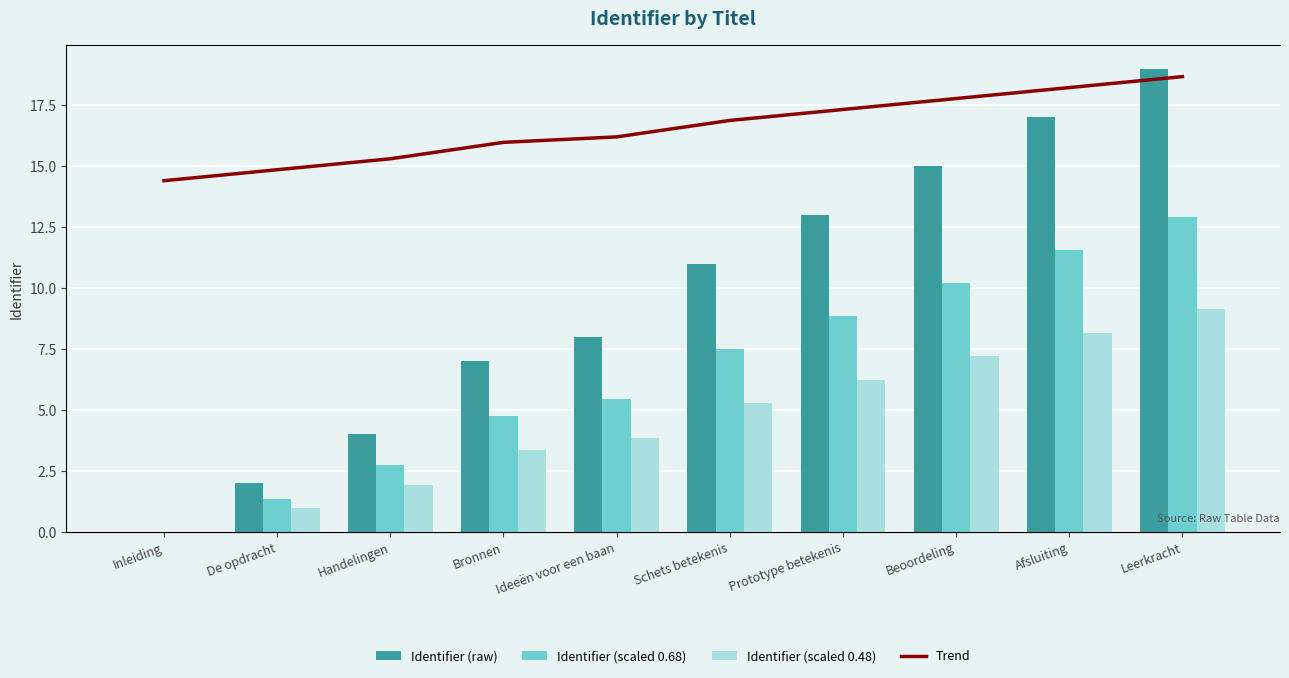

Reading left to right, extract all data points from this chart.

Identifier (raw): Inleiding=0.0	De opdracht=2.0	Handelingen=4.0	Bronnen=7.0	Ideeën voor een baan=8.0	Schets betekenis=11.0	Prototype betekenis=13.0	Beoordeling=15.0	Afsluiting=17.0	Leerkracht=19.0
Identifier (scaled 0.68): Inleiding=0.0	De opdracht=1.4	Handelingen=2.7	Bronnen=4.8	Ideeën voor een baan=5.4	Schets betekenis=7.5	Prototype betekenis=8.8	Beoordeling=10.2	Afsluiting=11.6	Leerkracht=12.9
Identifier (scaled 0.48): Inleiding=0.0	De opdracht=1.0	Handelingen=1.9	Bronnen=3.4	Ideeën voor een baan=3.8	Schets betekenis=5.3	Prototype betekenis=6.2	Beoordeling=7.2	Afsluiting=8.2	Leerkracht=9.1
Trend: Inleiding=0.0	De opdracht=1.6	Handelingen=3.1	Bronnen=5.5	Ideeën voor een baan=6.2	Schets betekenis=8.6	Prototype betekenis=10.1	Beoordeling=11.7	Afsluiting=13.3	Leerkracht=14.8